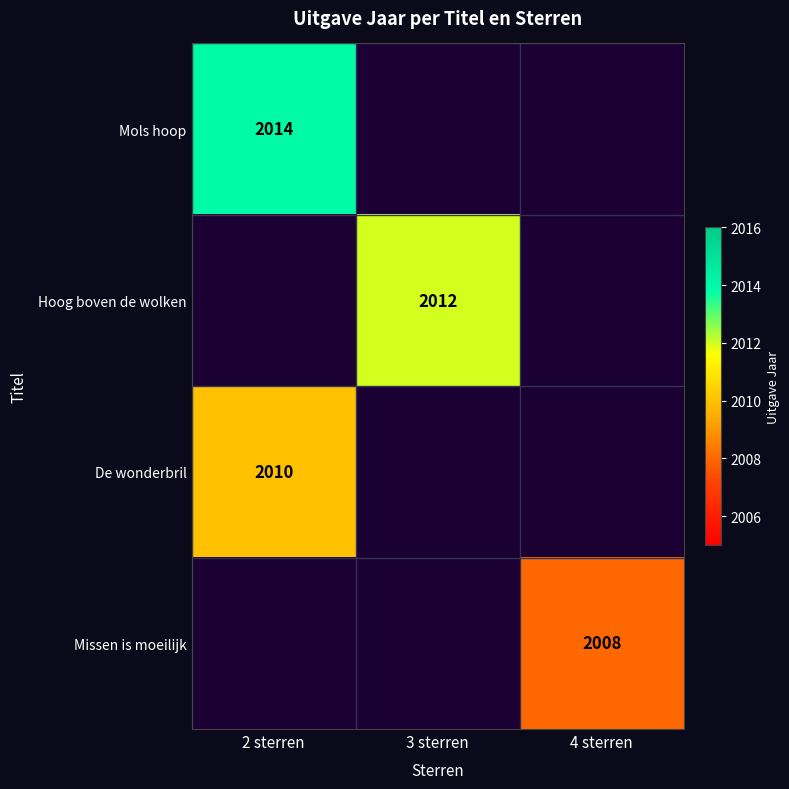

The value of Missen is moeilijk at 4 sterren is 2008. True or false?

True